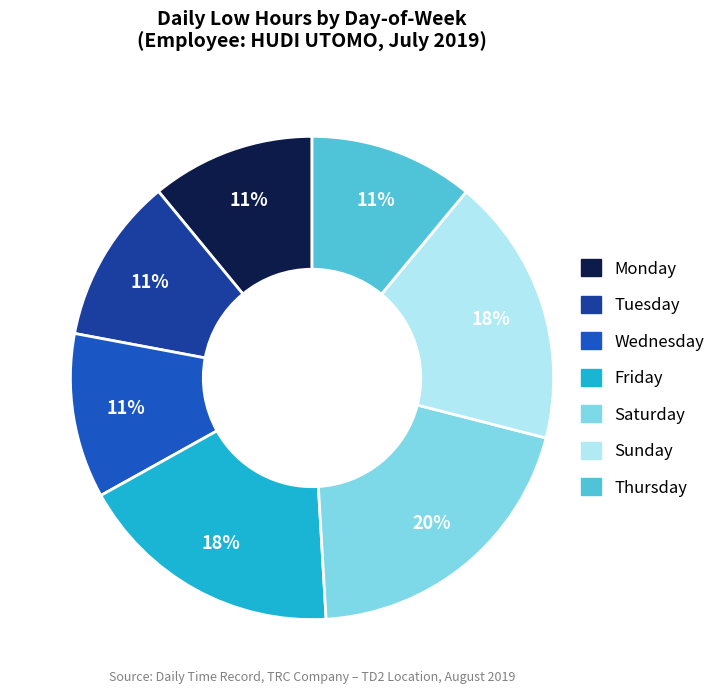

Is there a majority slice in this chart?

No